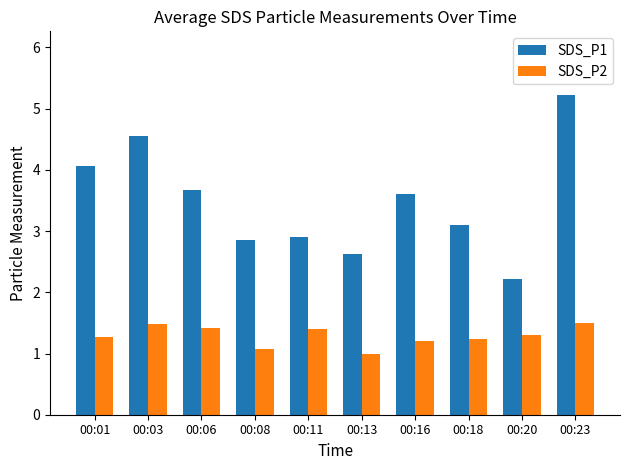

At which label is SDS_P2 closest to 1?

00:13